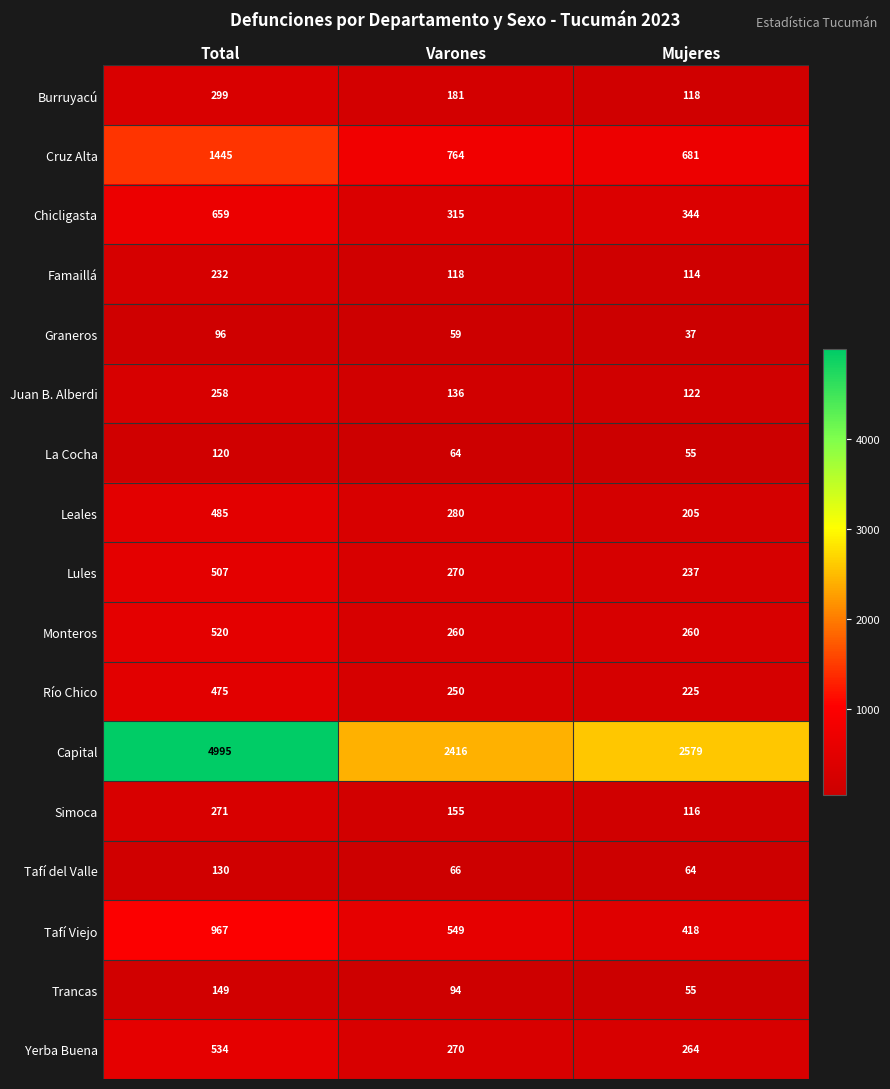

What is the approximate value of Trancas at Total, to the nearest 10?

150